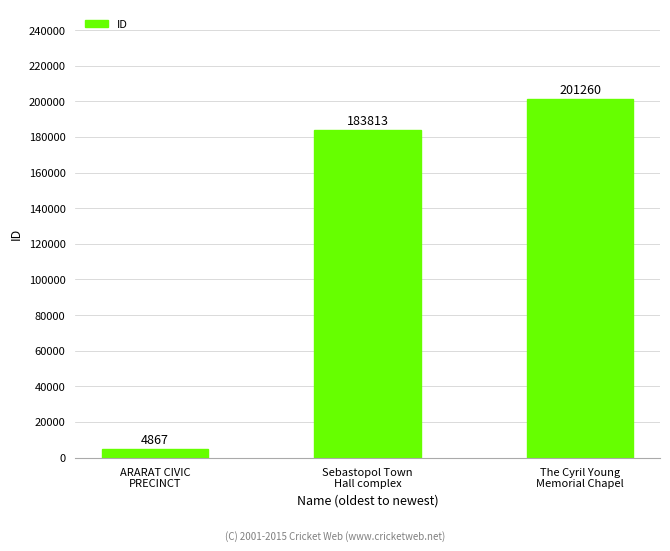

How many categories are shown in the chart?

3